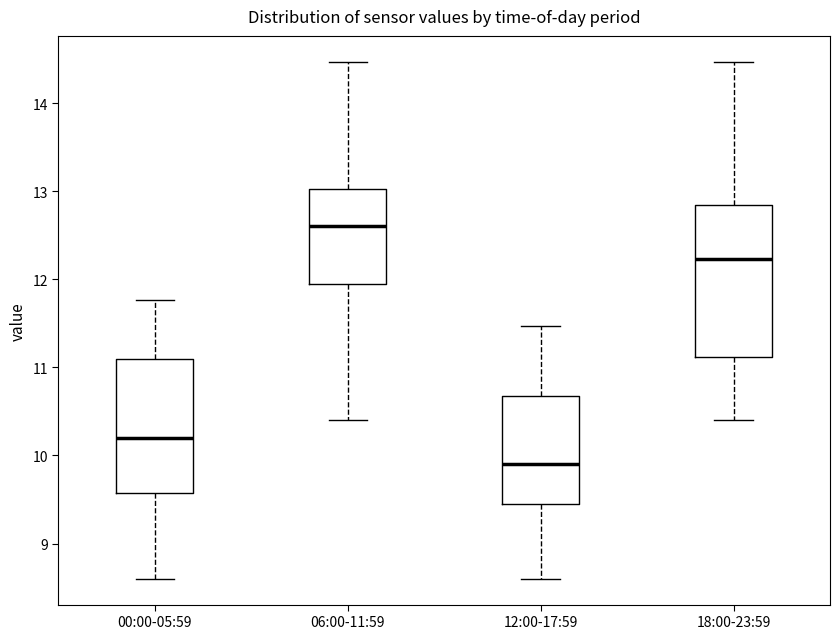

Where is the lower edge of the box for 06:00-11:59 on the y-axis? The values are not printed on the chart, so give them approximately, as read against the axis.

12.0